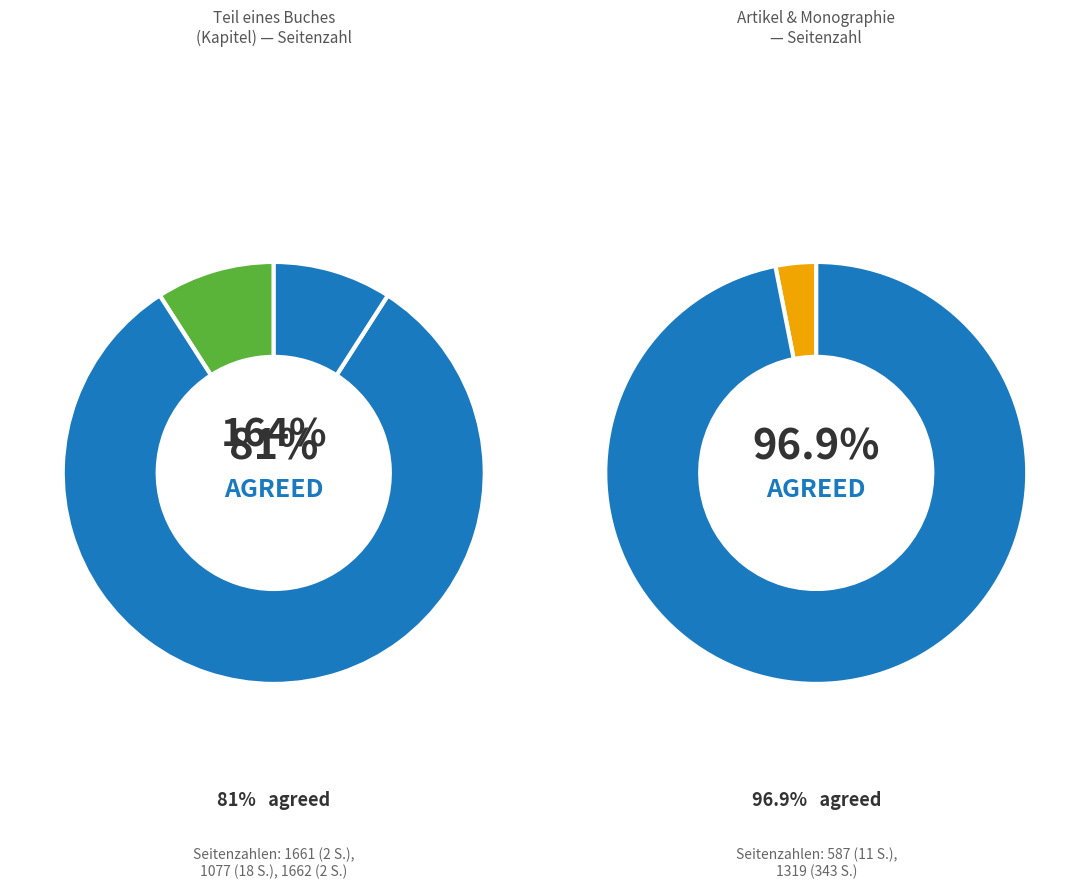

To the nearest percent, what is the combined percentage of 1661 and 1319?

92%